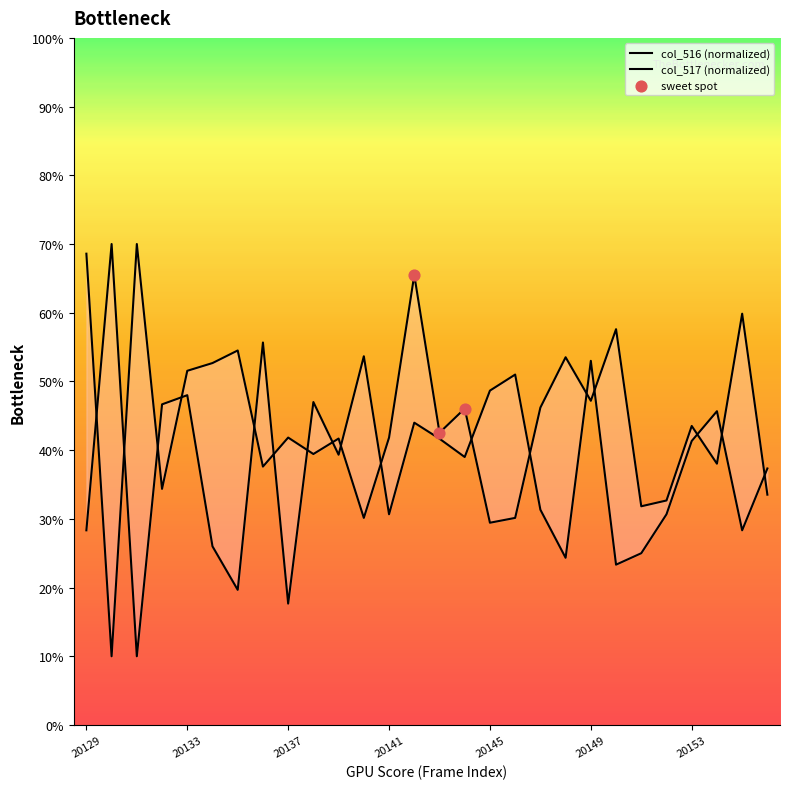

Which series reaches the minimum Y coordinate?

col_516